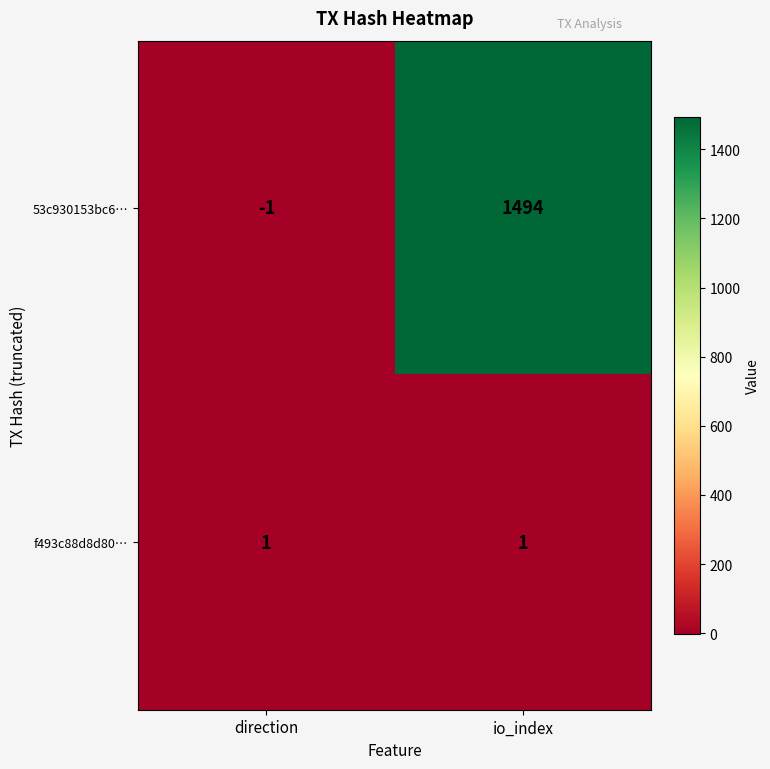

The 53c930153bc6… series shows 2576 at io_index. True or false?

False